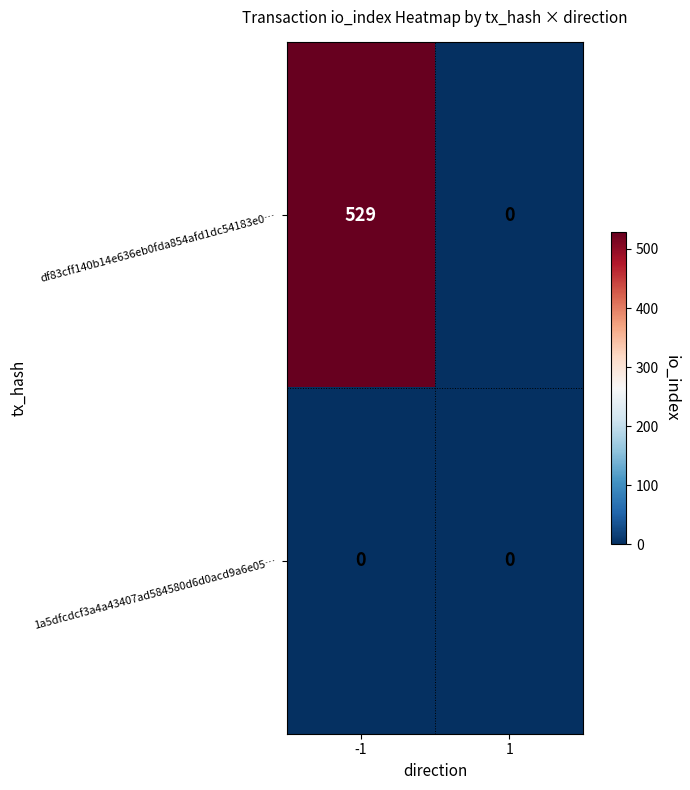

Which series has the widest spread of values?

df83cff140b14e636eb0fda854afd1dc54183e0…